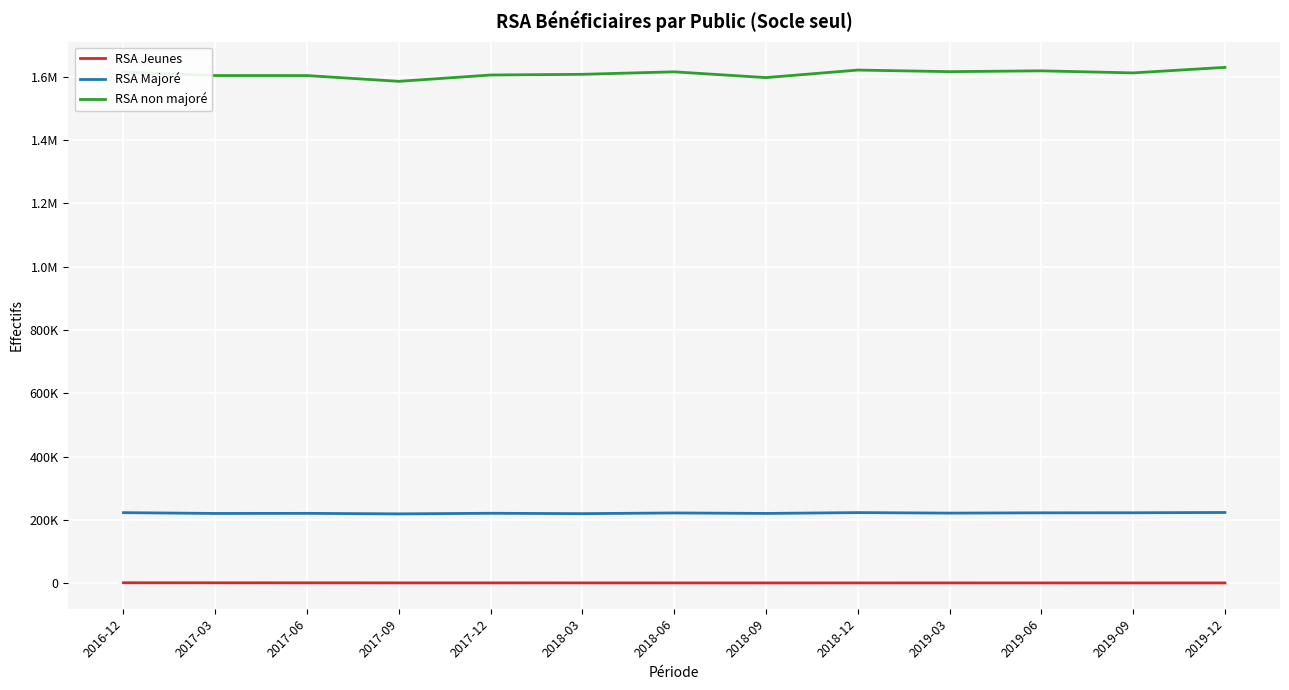

At how many categories does at least one series exceed 1121084?

13